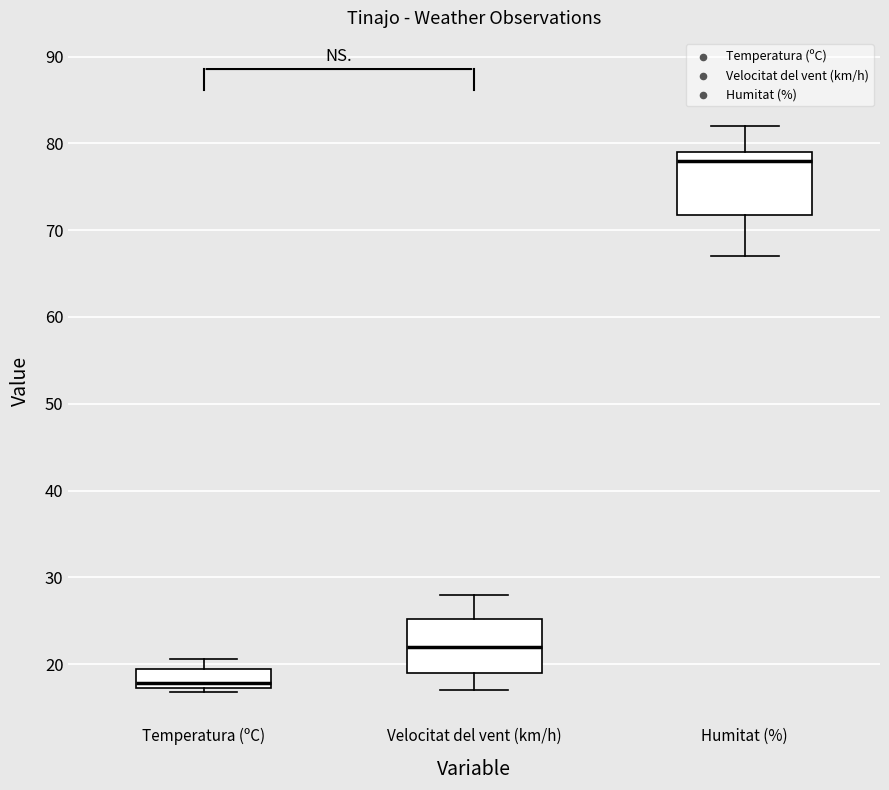

Reading left to right, read every box against the y-axis: the position of its median line, the range the box covers, and the ends of its whiskers. The values are not printed on the chart, so give them approximately, as read against the axis.

Temperatura (ºC): median 18, box 17 to 19, whiskers 17 (just below the box's lower edge) to 21
Velocitat del vent (km/h): median 22, box 19 to 25, whiskers 17 to 28
Humitat (%): median 78, box 72 to 79, whiskers 67 to 82